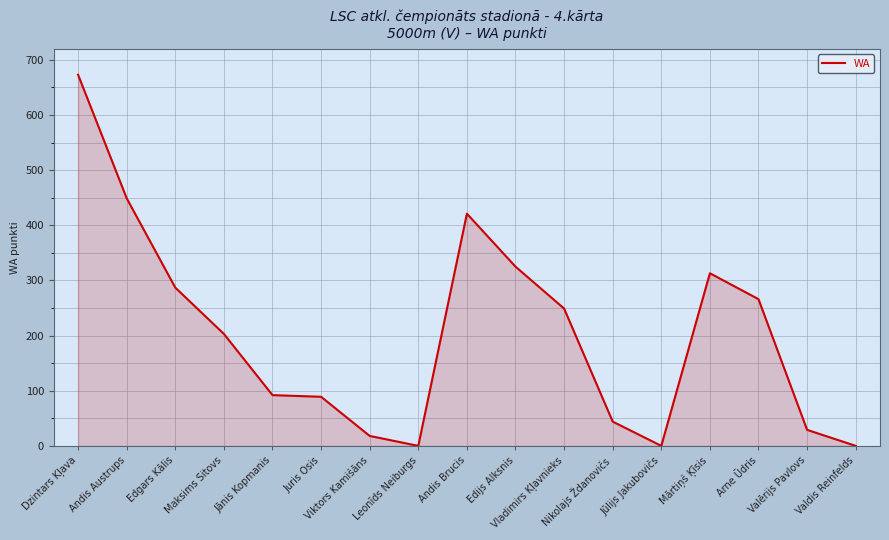

Reading left to right, list all the values displayed in this chart.

673	449	287	203	92	89	18	0	421	325	249	44	0	313	266	29	0